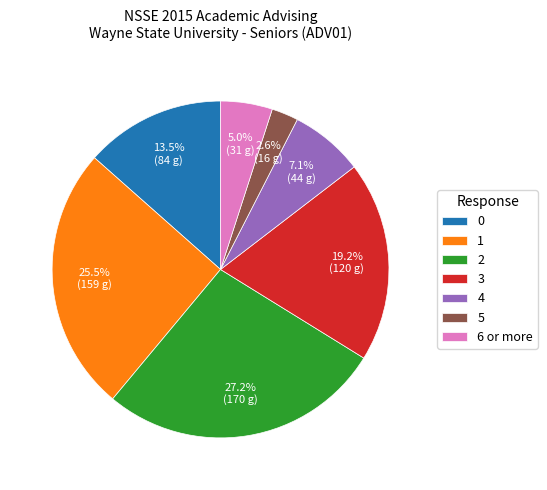

What is the ratio of the value at 6 or more to the value at 4?

0.7